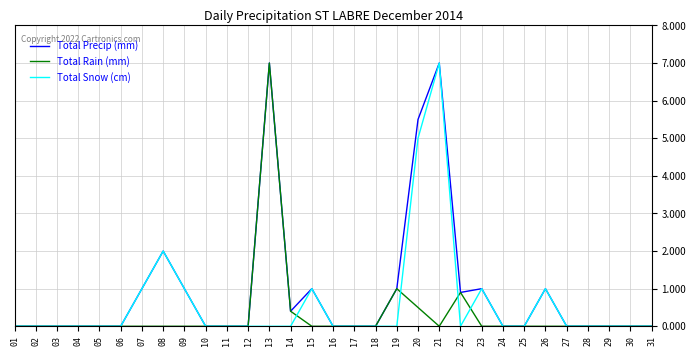

At how many categories does at least one series exceed 4?

3